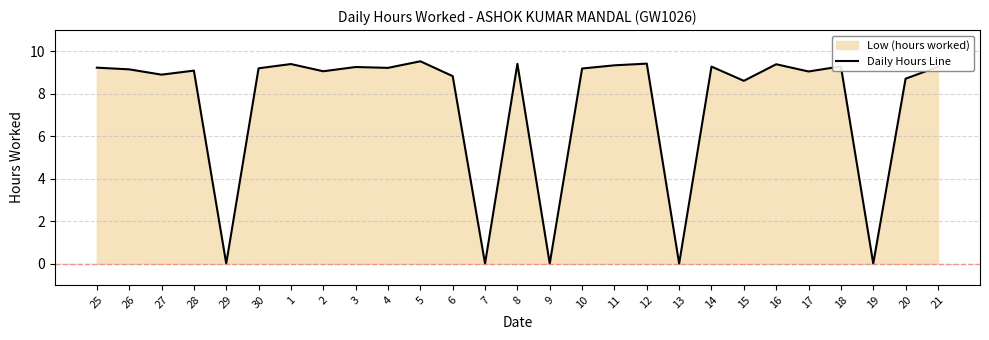

Where does the data first go above 9?

25